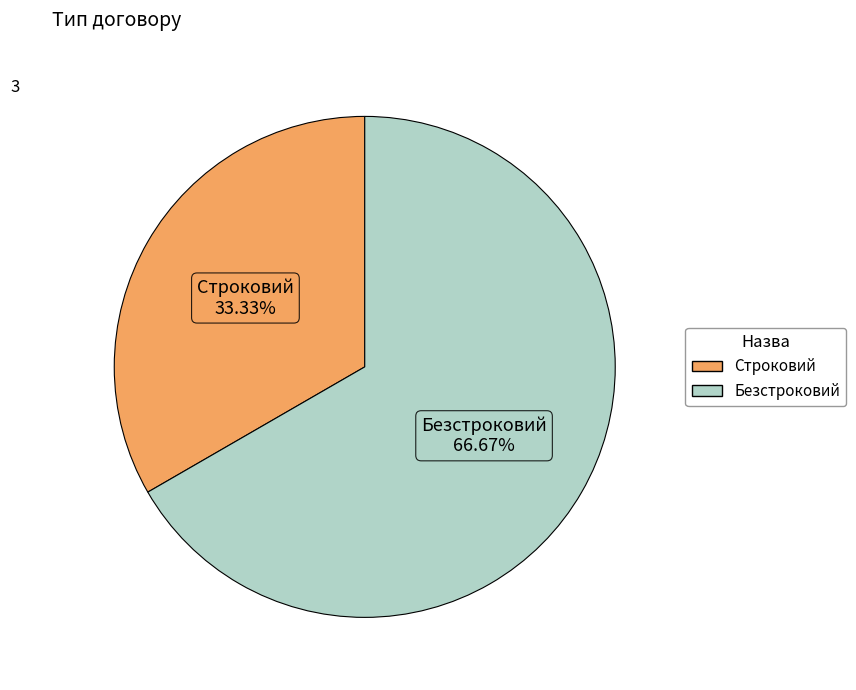

Which category has the biggest portion of the pie?

Безстроковий